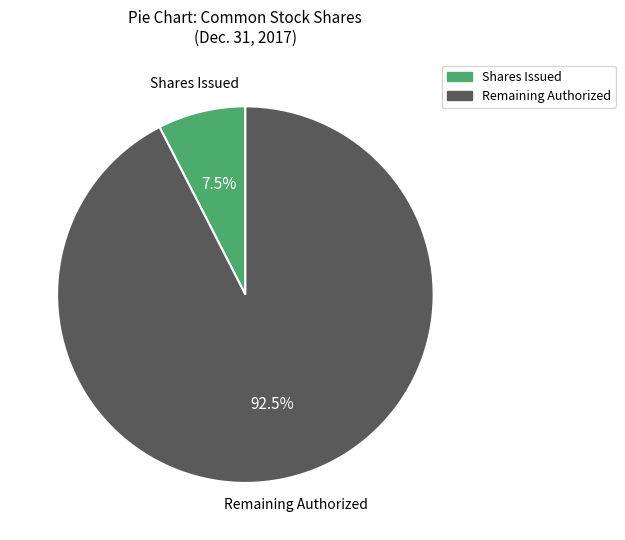

Is there a majority slice in this chart?

Yes